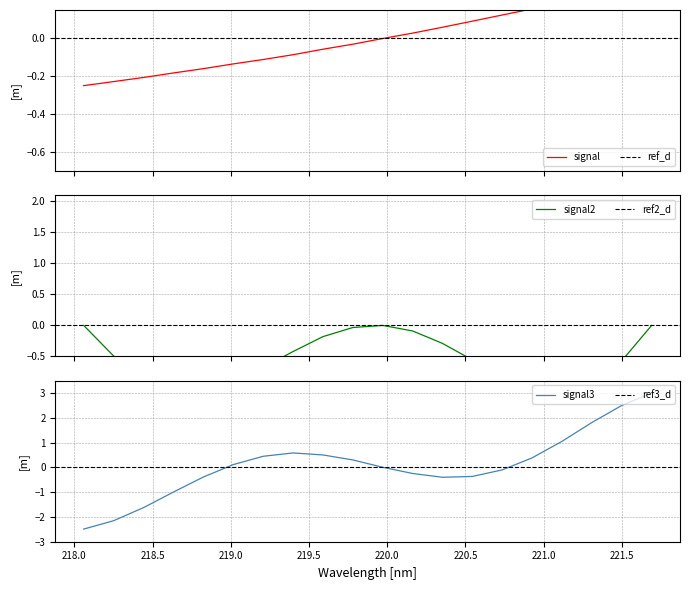

Reading left to right, extract all data points from this chart.

-0.2	-0.2	-0.2	-0.2	-0.2	-0.1	-0.1	-0.1	-0.1	-0.0	-0.0	0.0	0.1	0.1	0.1	0.2	0.2	0.2	0.3	0.3